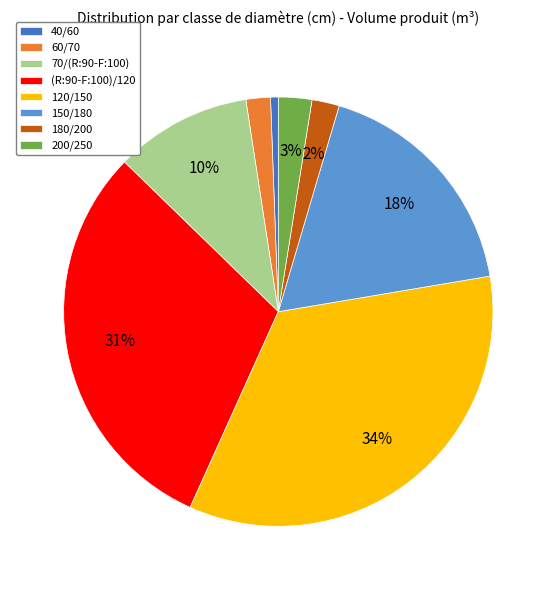

Between 60/70 and 40/60, which is larger?

60/70